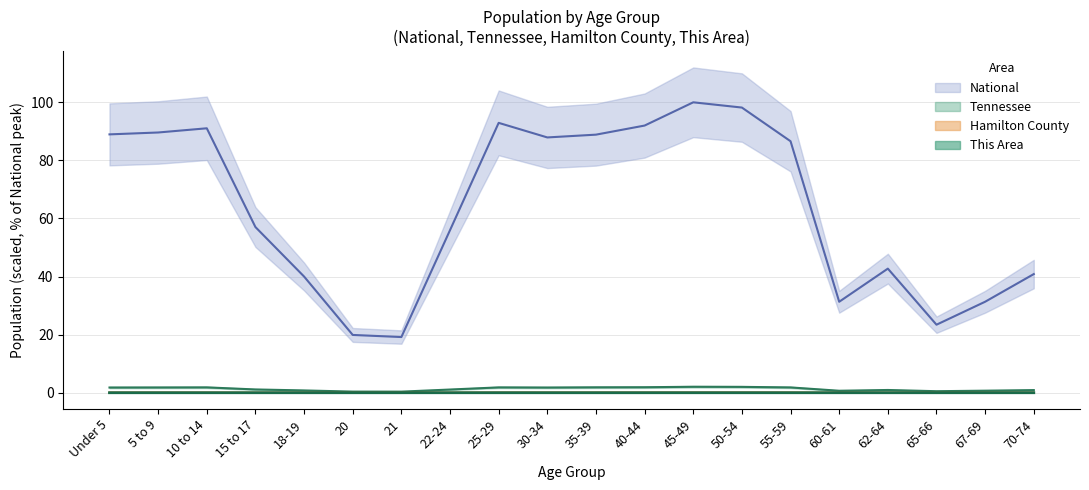

Which category has the lowest value in the National series?

21